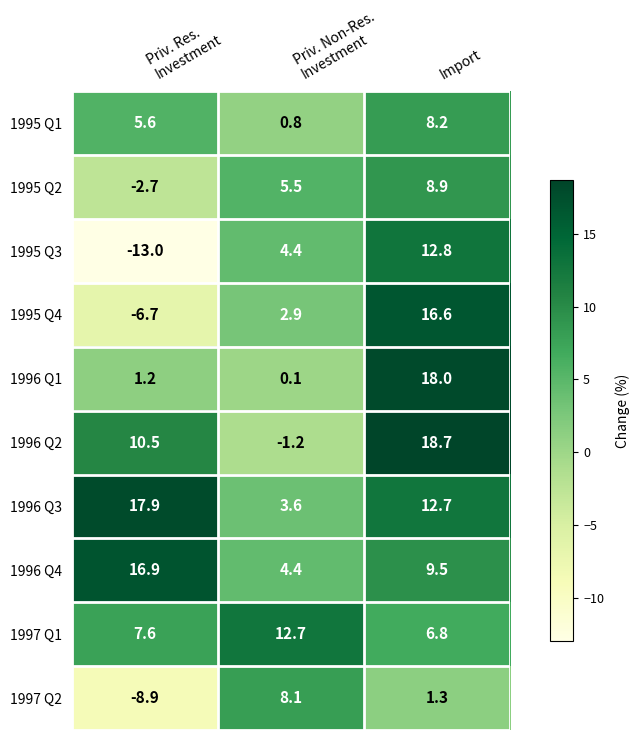

The value of 1995 Q1 at Import is 4.5. True or false?

False